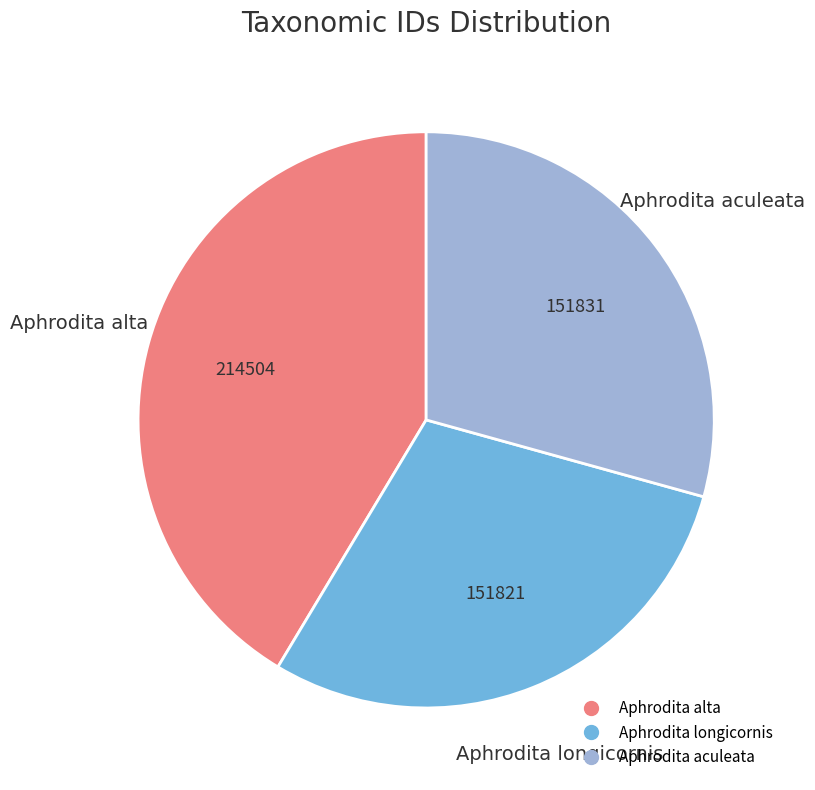

Is there a majority slice in this chart?

No